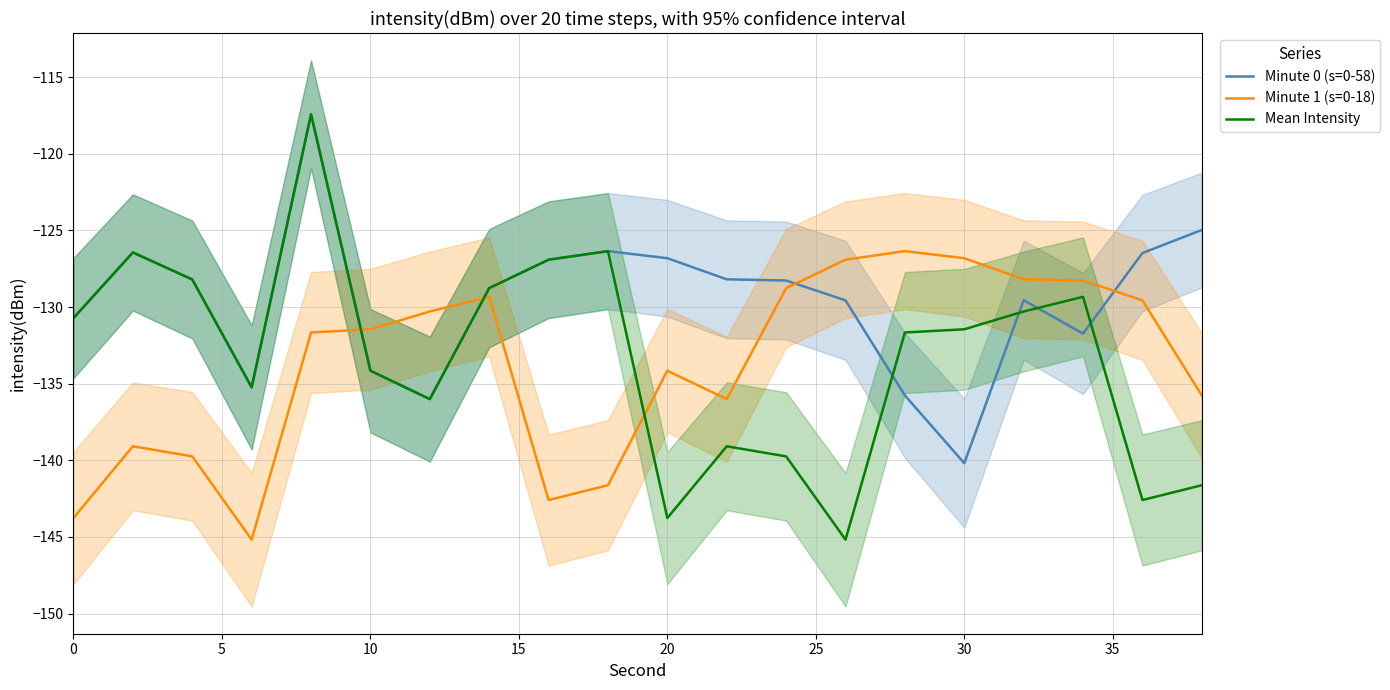

What is the minimum value for Minute 1 (s=0-18)?

-145.2